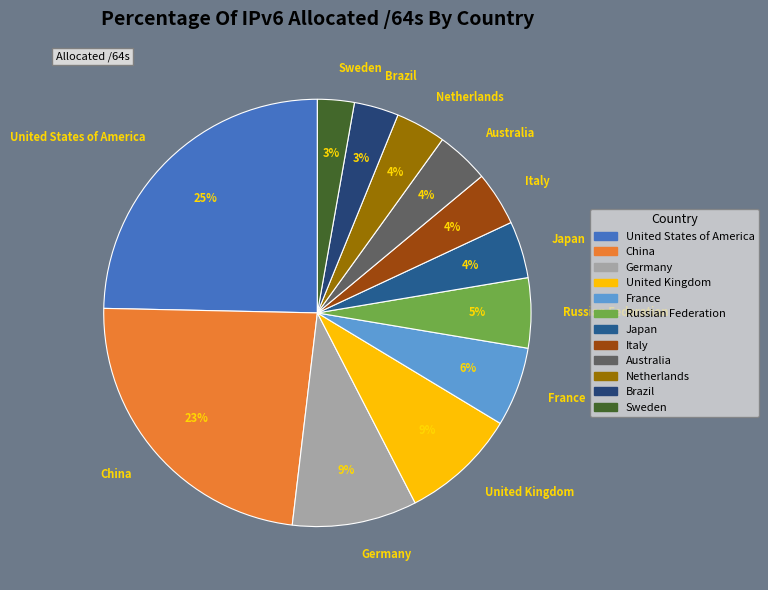

To the nearest percent, what percentage of the pie is Netherlands?

4%